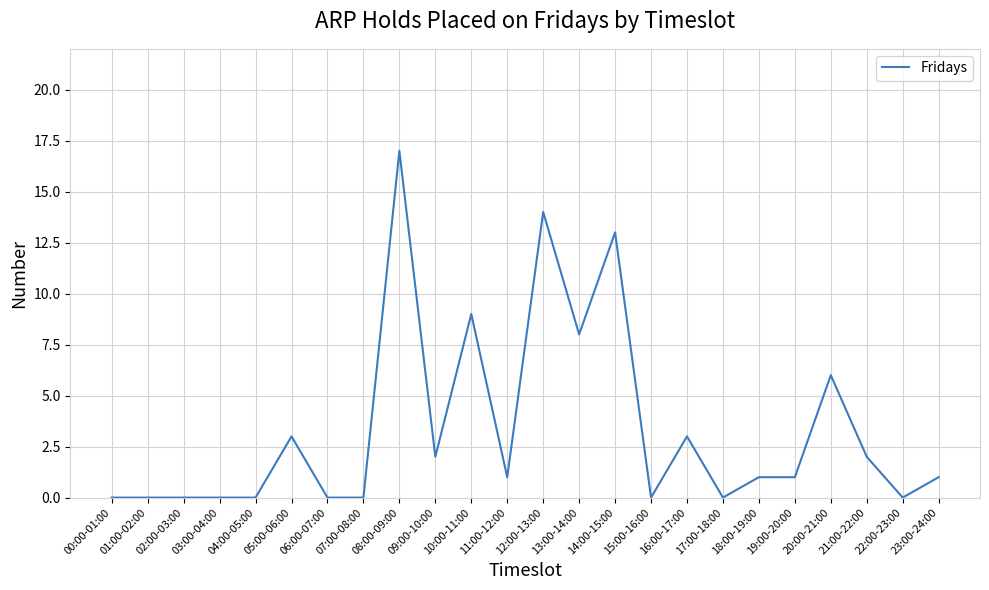

What is the sum of the values at 15:00-16:00 and 05:00-06:00?

3